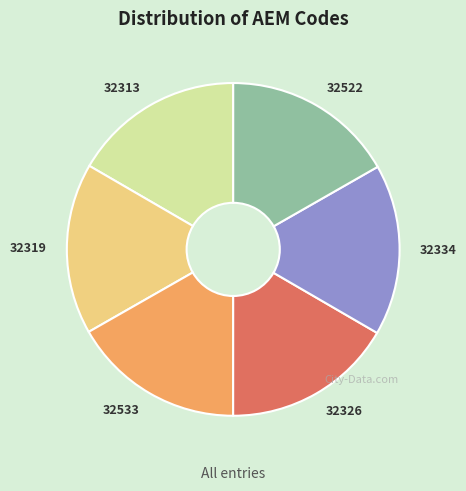

Approximately how many times larger is the value at 32334 compared to 32319?

1.0